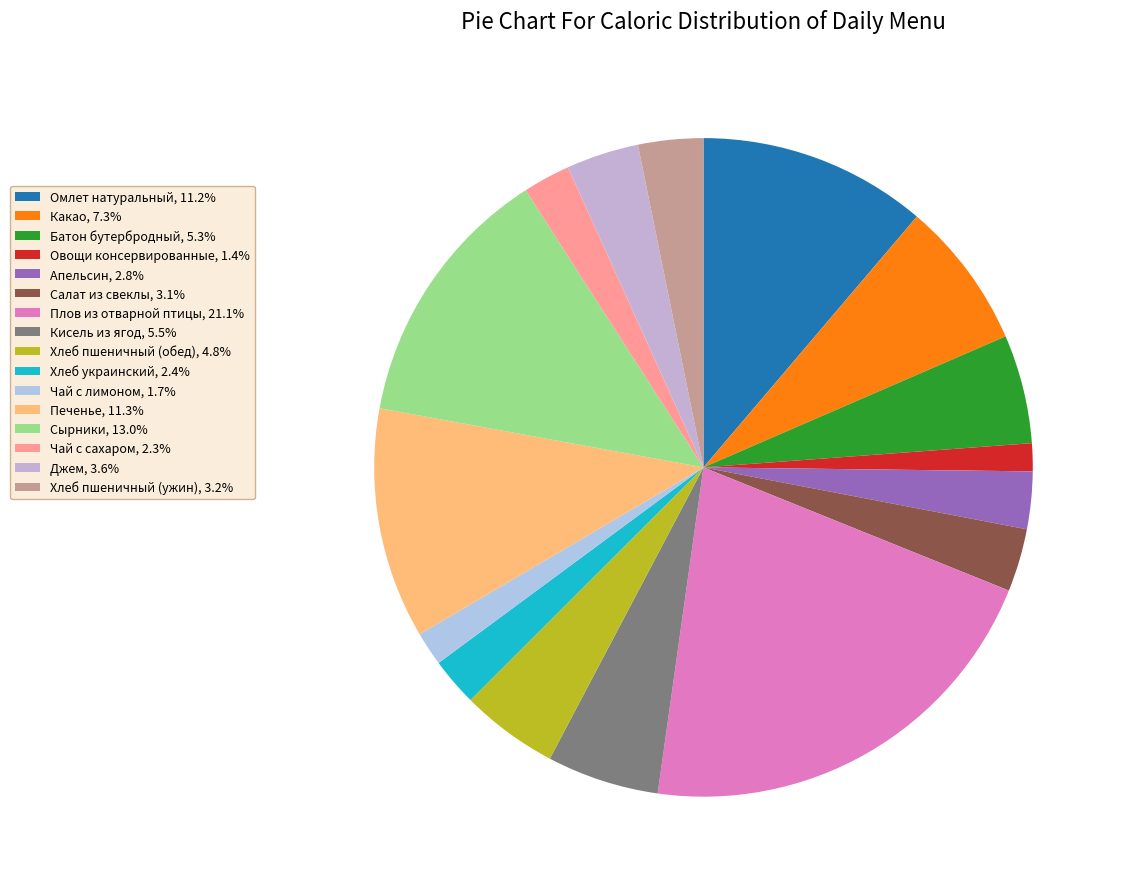

To the nearest percent, what is the combined percentage of Чай с сахаром and Хлеб пшеничный (ужин)?

6%